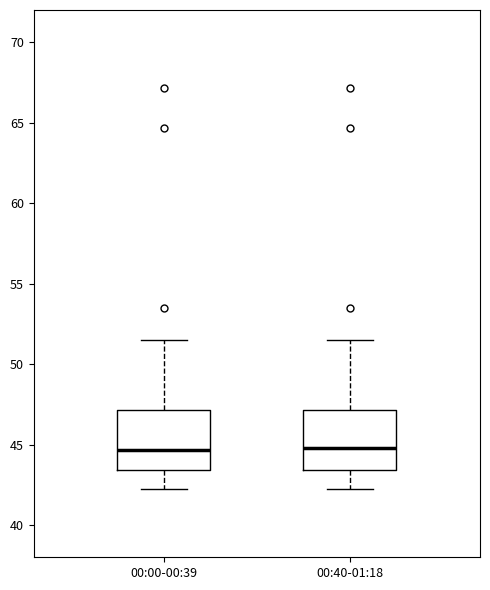

Reading left to right, read every box against the y-axis: the position of its median line, the range the box covers, and the ends of its whiskers. The values are not printed on the chart, so give them approximately, as read against the axis.

00:00-00:39: median 44.5, box 43.5 to 47.0, whiskers 42.0 to 51.5
00:40-01:18: median 45.0, box 43.5 to 47.0, whiskers 42.0 to 51.5